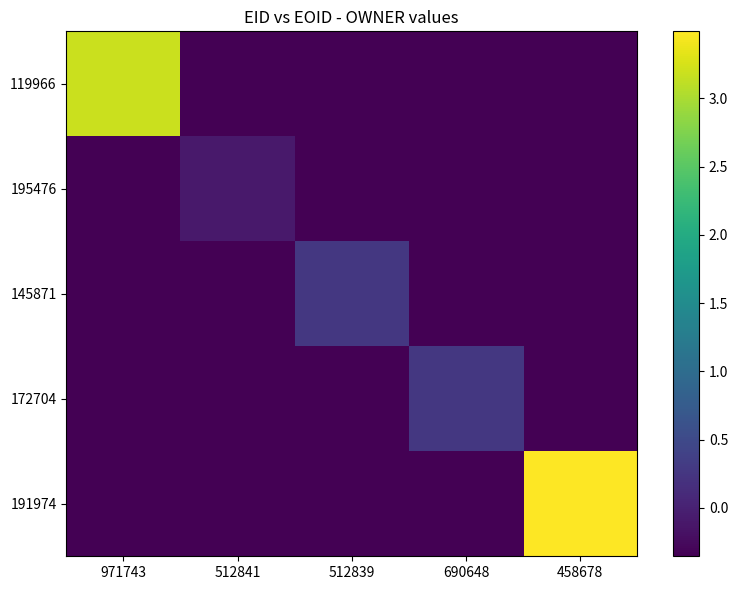

At which category is the sum across all series the highest?

458678